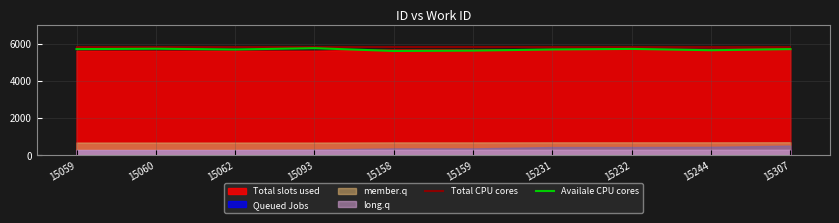

Between 15062 and 15158, which series saw the biggest shift?

Availale CPU cores